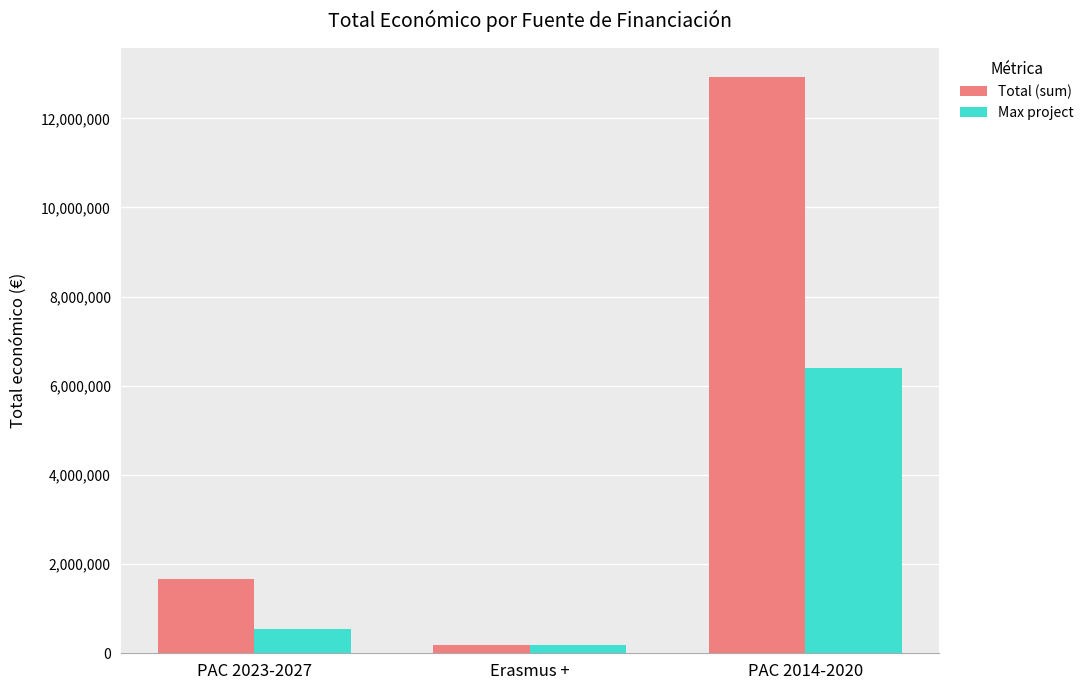

Are the bars horizontal?

No